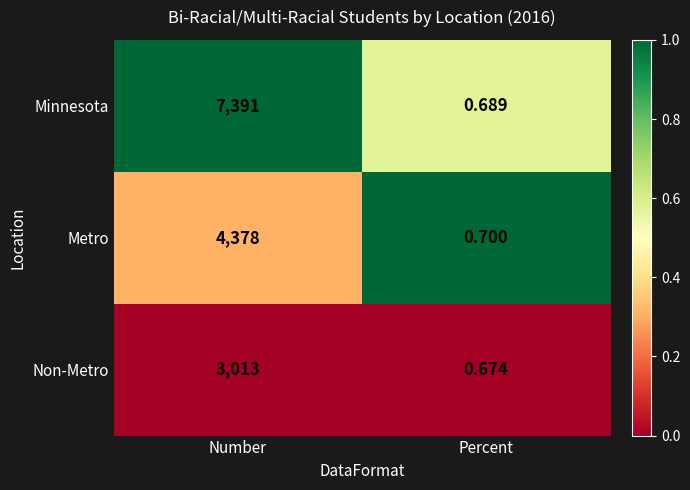

Which series has the widest spread of values?

Minnesota